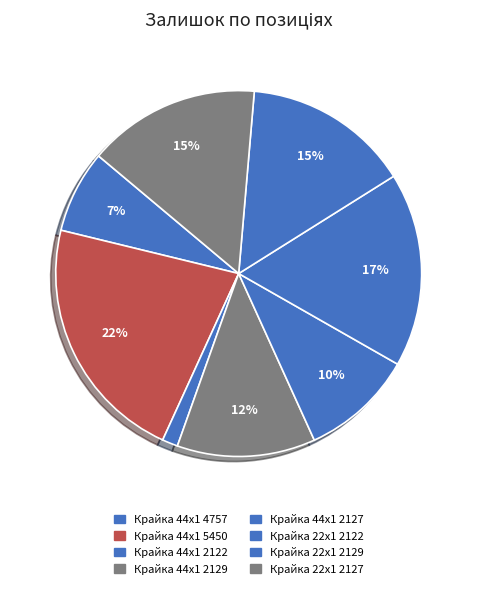

Do Крайка 44x1 2127 and Крайка 22x1 2122 together represent more than half of the pie?

No